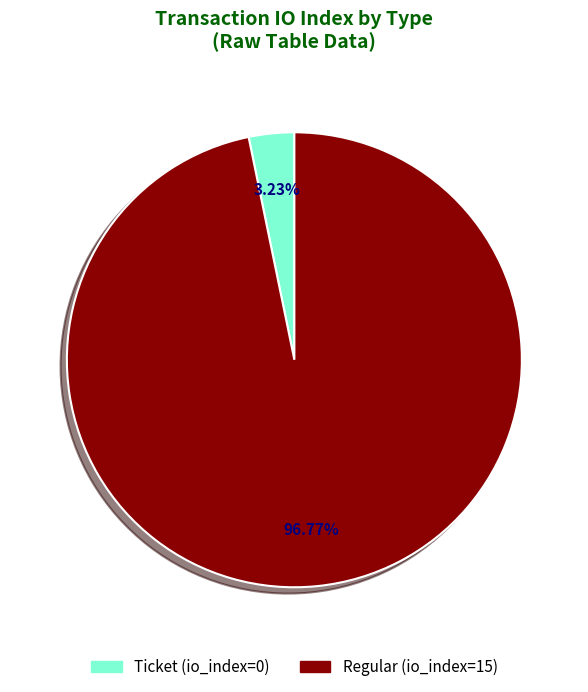

To the nearest percent, what is the difference between the Ticket (io_index=0) and Regular (io_index=15) slice percentages?

94%